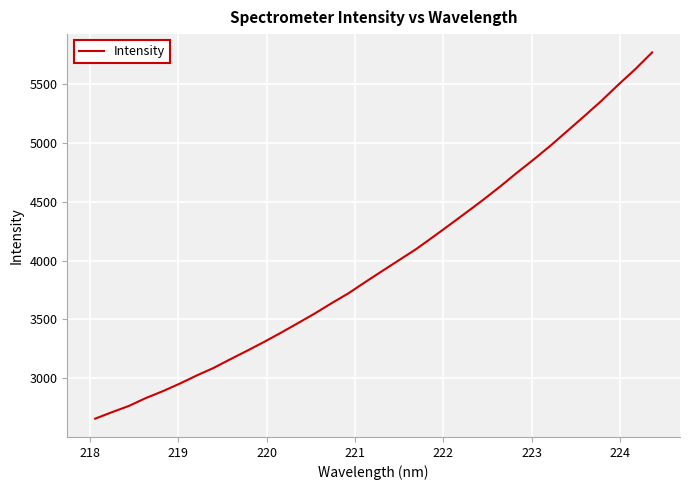

What is the minimum value shown in the chart?

2658.2